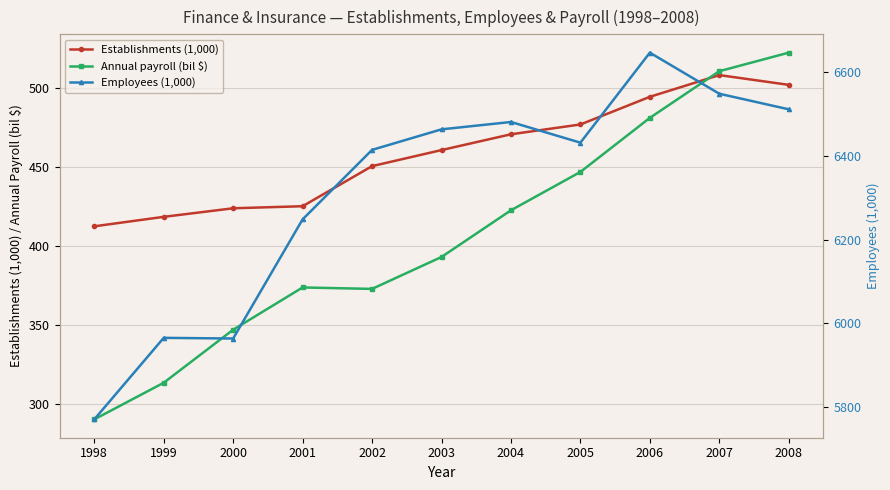

What is the difference between the Establishments (1,000) values at 2003 and 2004?

10.0